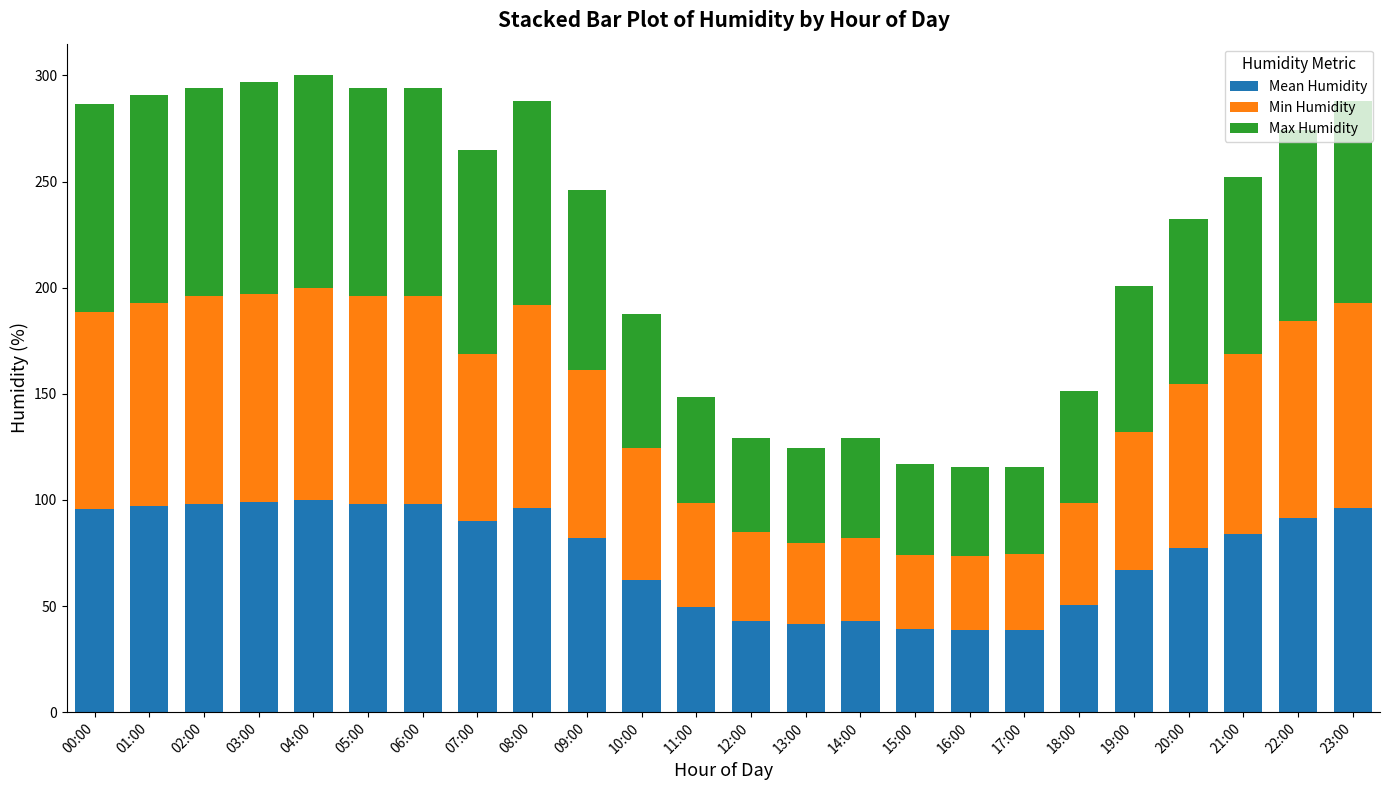

What is the value of the Mean Humidity bar at the 12th from the left?

49.5